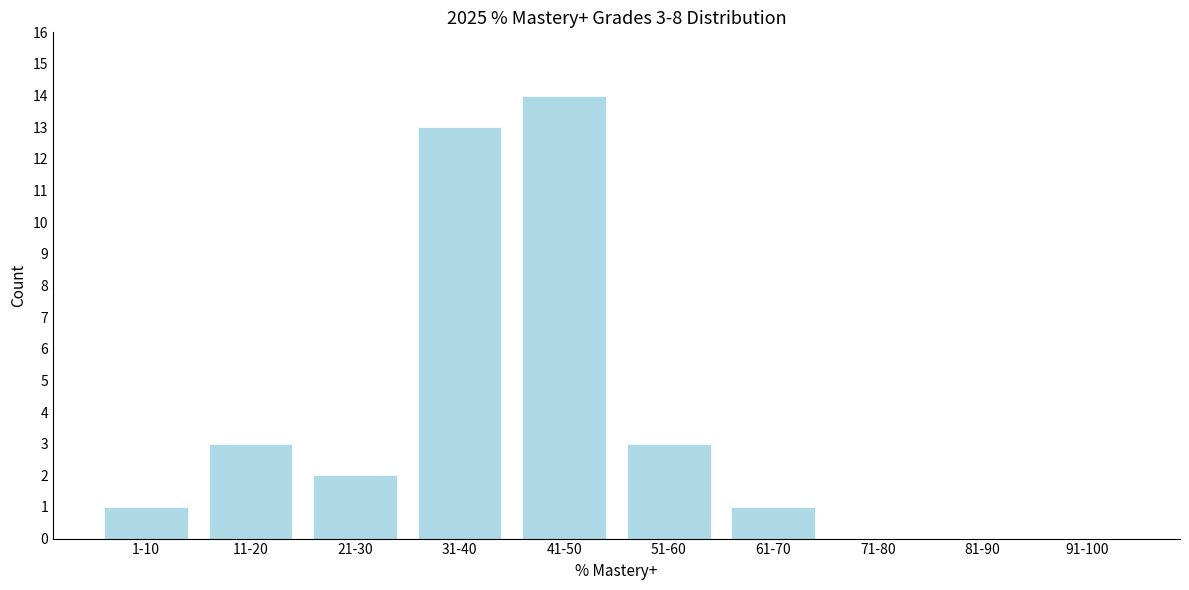

Reading left to right, extract all data points from this chart.

1-10=1	11-20=3	21-30=2	31-40=13	41-50=14	51-60=3	61-70=1	71-80=0	81-90=0	91-100=0